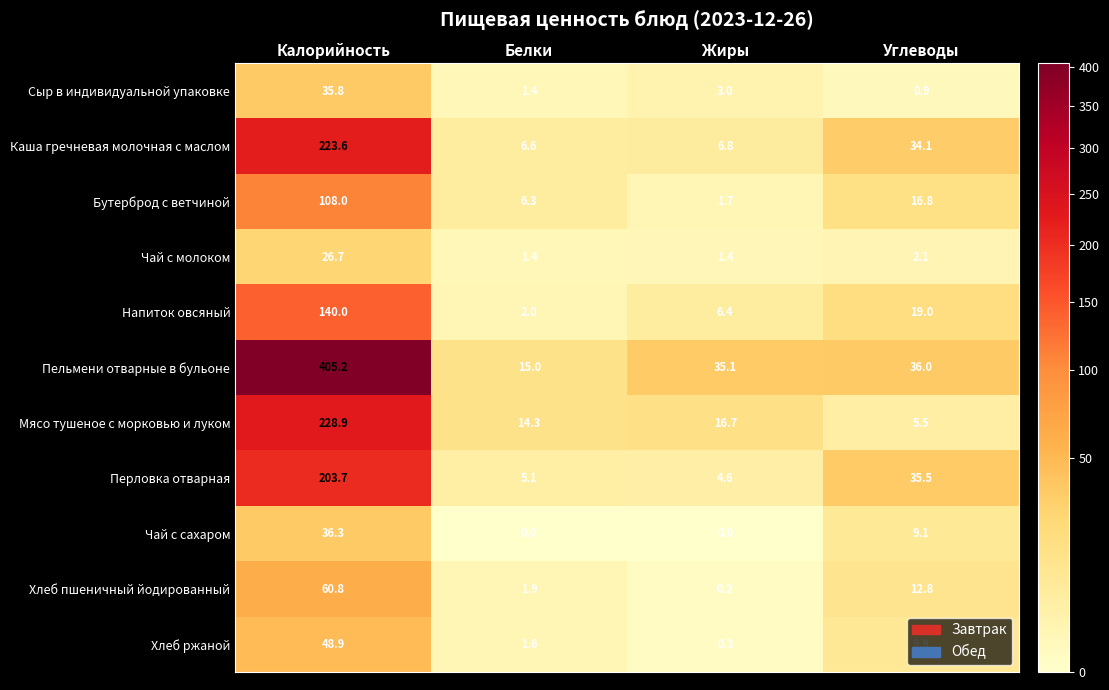

What is the sum of all Каша гречневая молочная с маслом values?

271.1